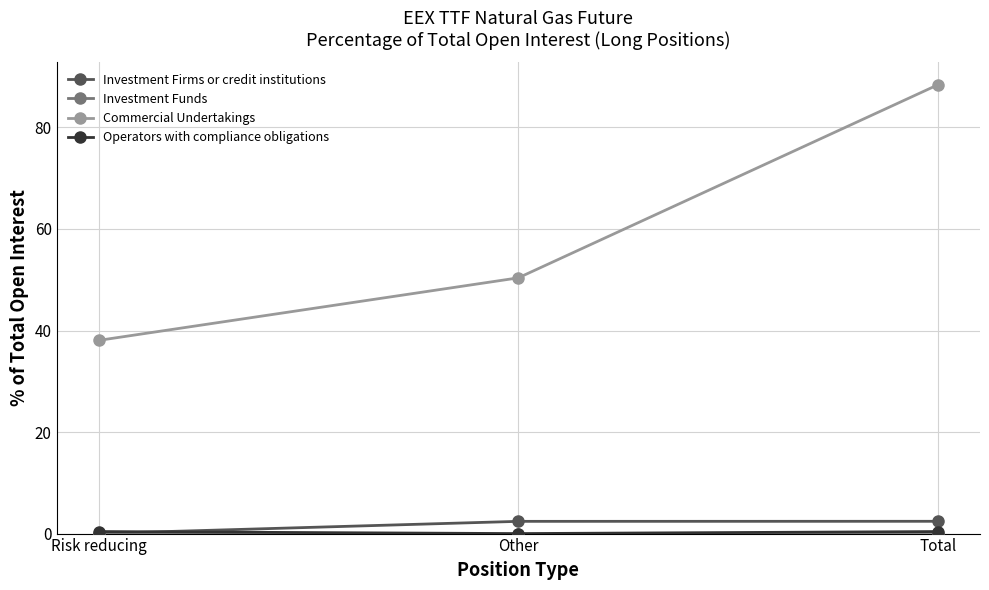

What is the label of the 3rd point from the right?

Risk reducing